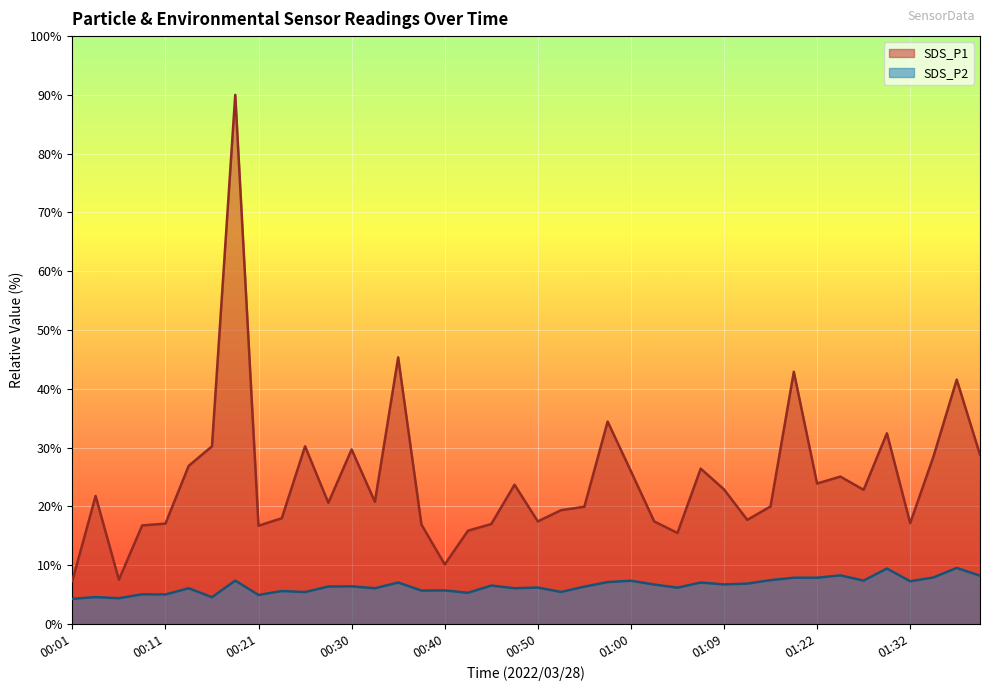

What is the sum of all SDS_P2 values?

260.0